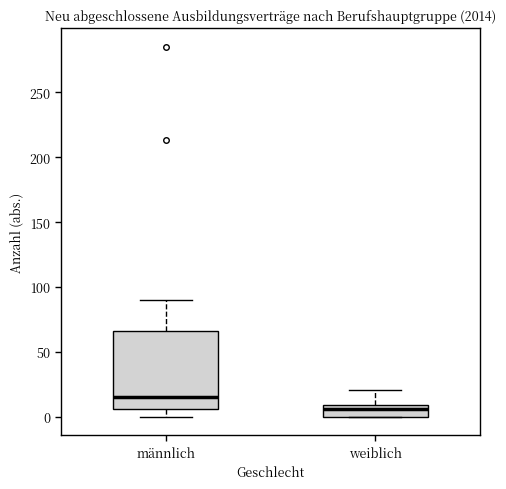

Which box is the tallest, from its lower edge to its upper edge?

männlich